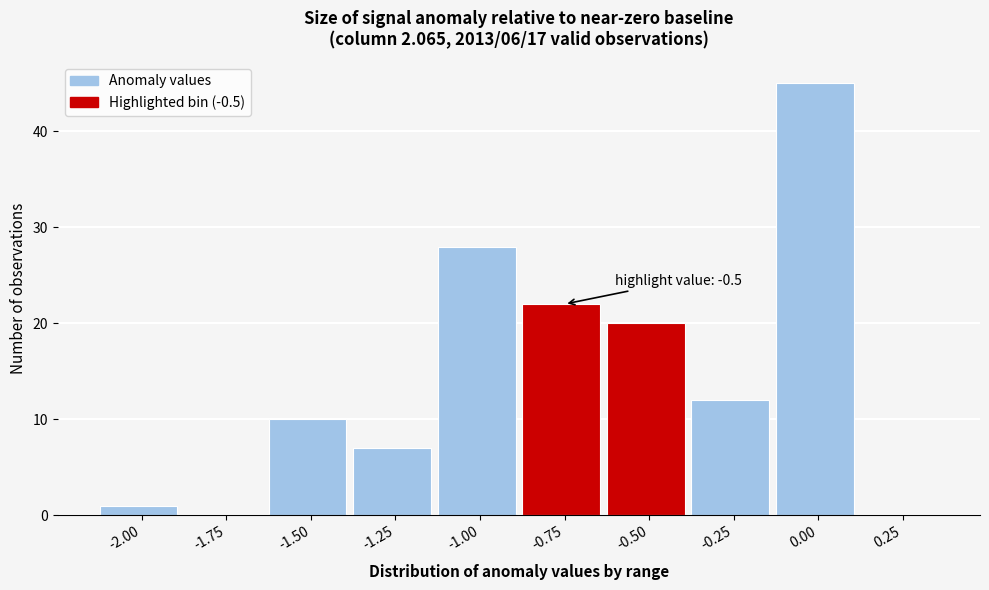

Reading right to left, what are all the values shown in this chart?

0.25=0	0.00=45	-0.25=12	-0.50=20	-0.75=22	-1.00=28	-1.25=7	-1.50=10	-1.75=0	-2.00=1